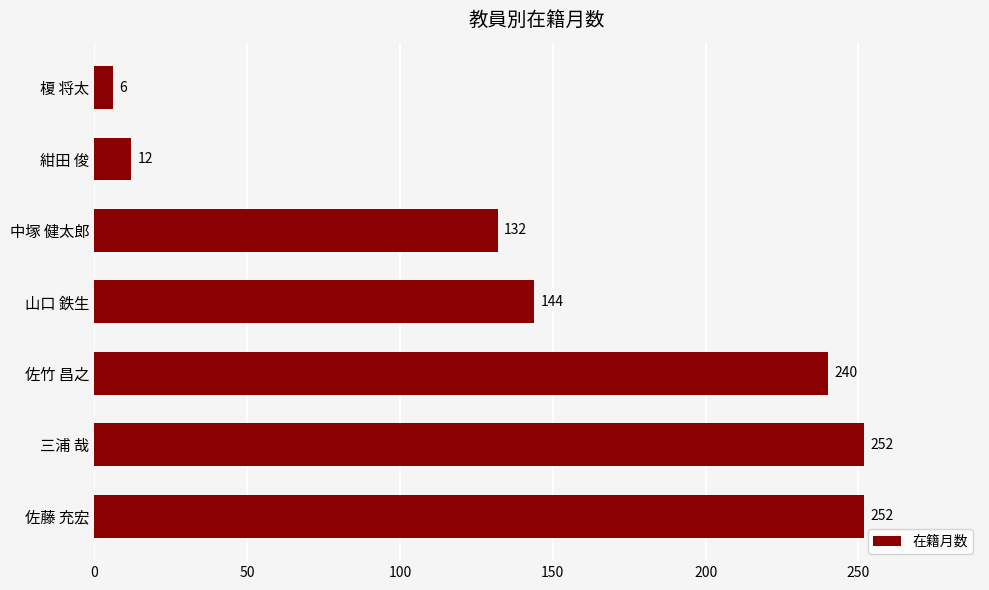

What is the sum of all values?

1038